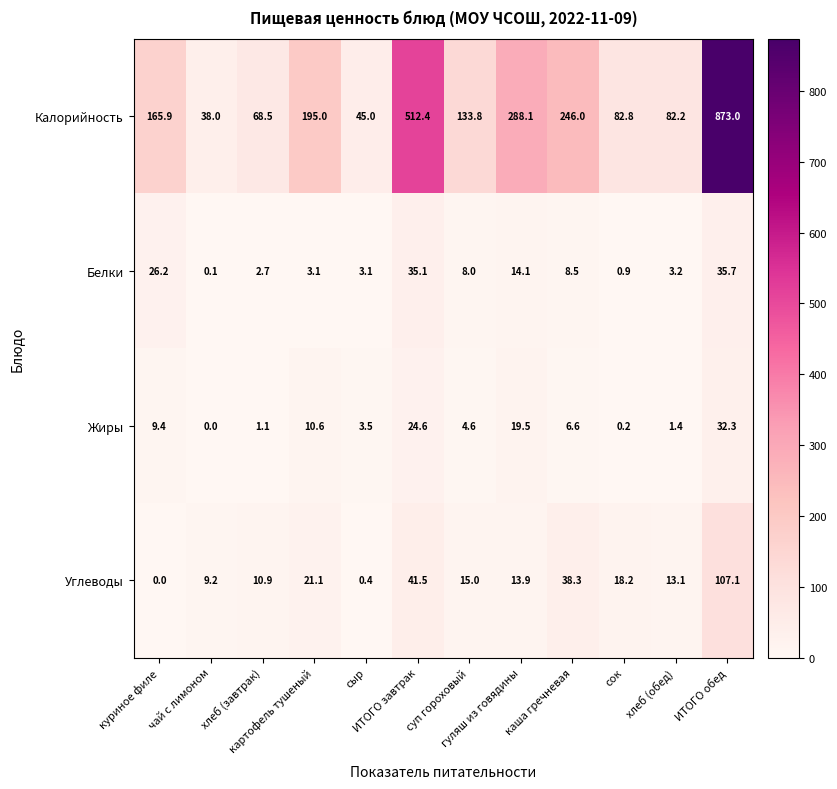

Rank the series by their maximum value, from lowest to highest.

Жиры, Белки, Углеводы, Калорийность